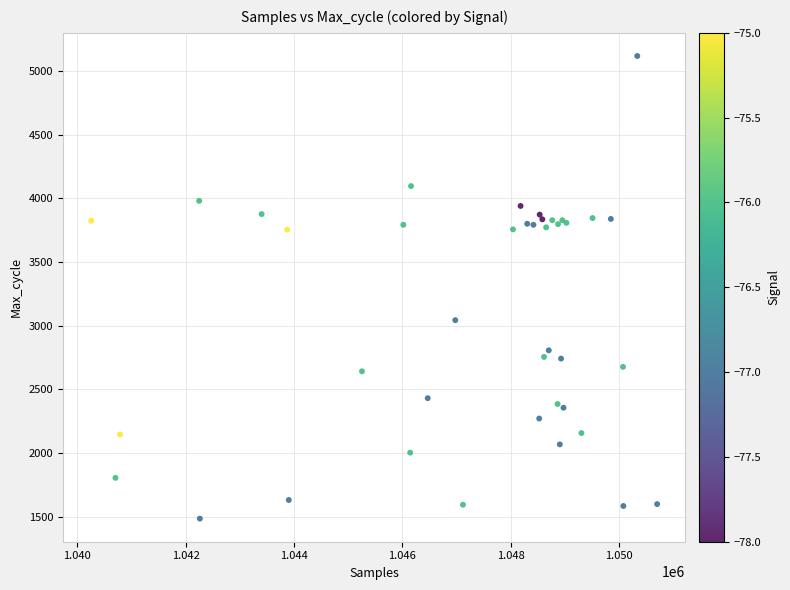

What Y value in the scatter plot is closest to 3301?

3043